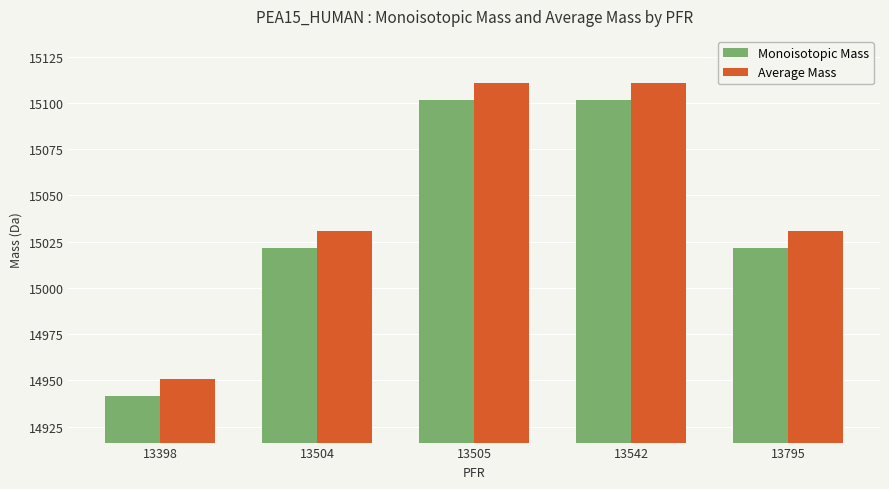

What is the minimum value shown in the chart?

14941.8